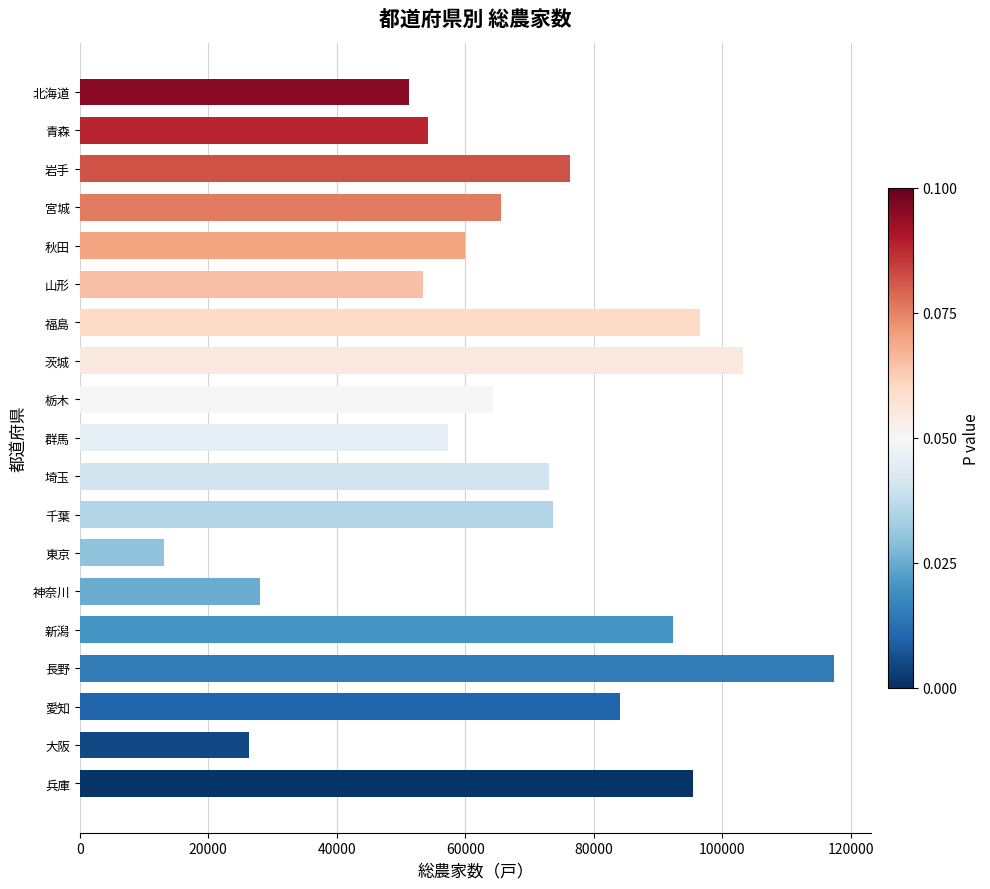

Which label corresponds to the smallest value in the chart?

東京